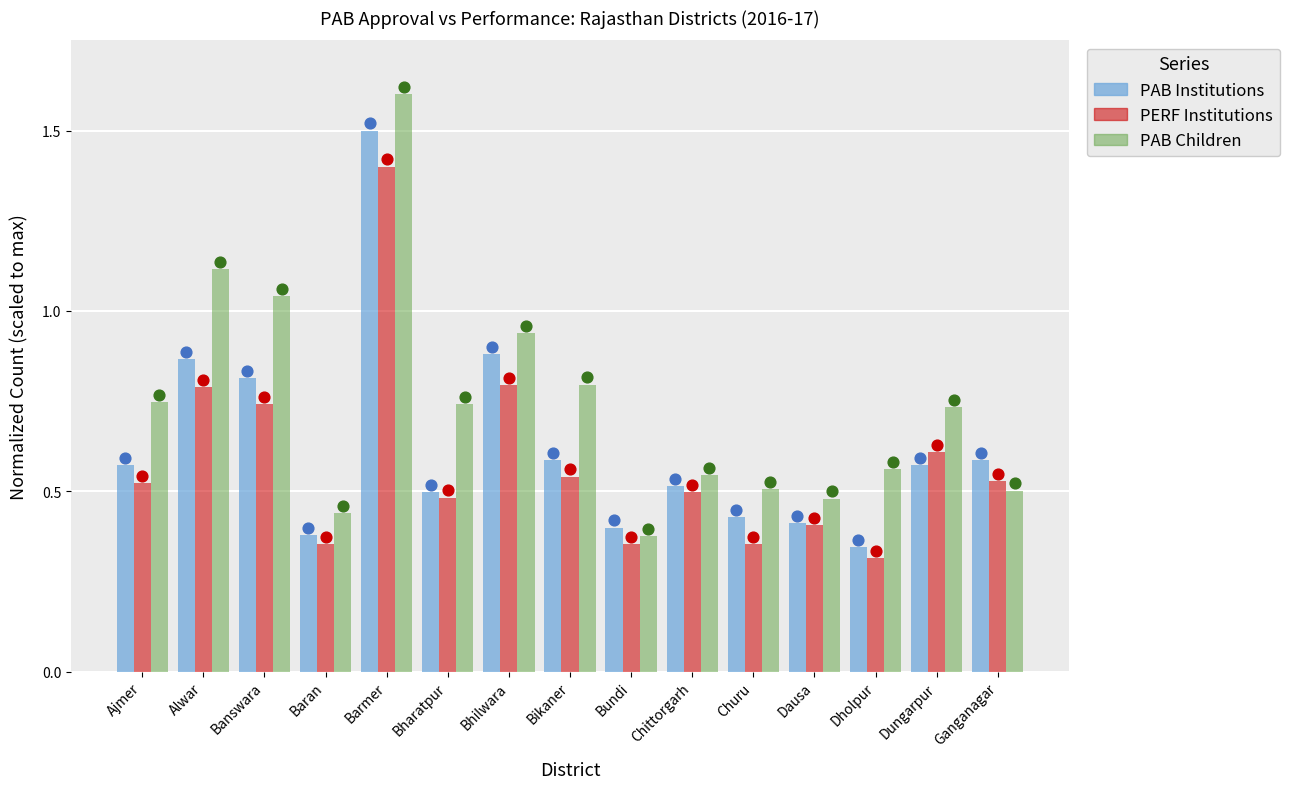

At how many categories does at least one series exceed 1?

3